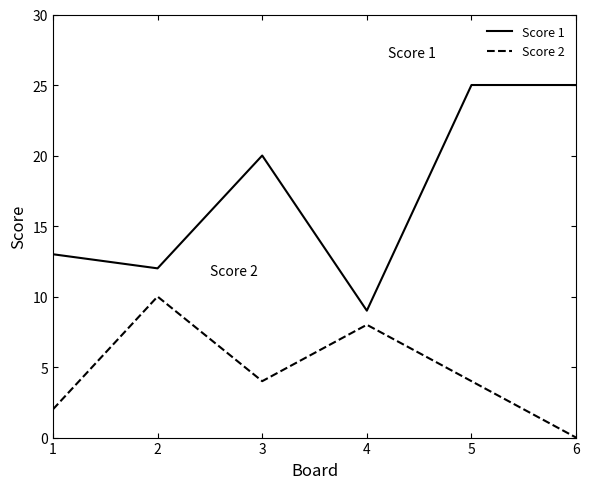

Rank the series at 3 from highest to lowest value.

Score 1, Score 2